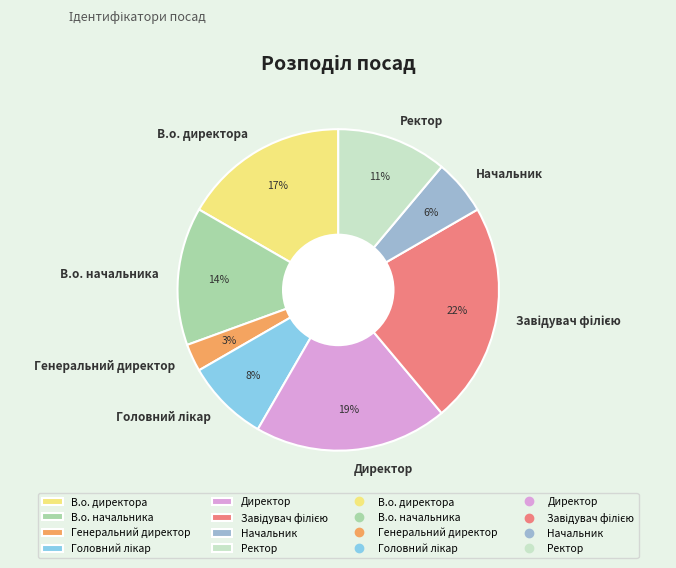

Is there a majority slice in this chart?

No